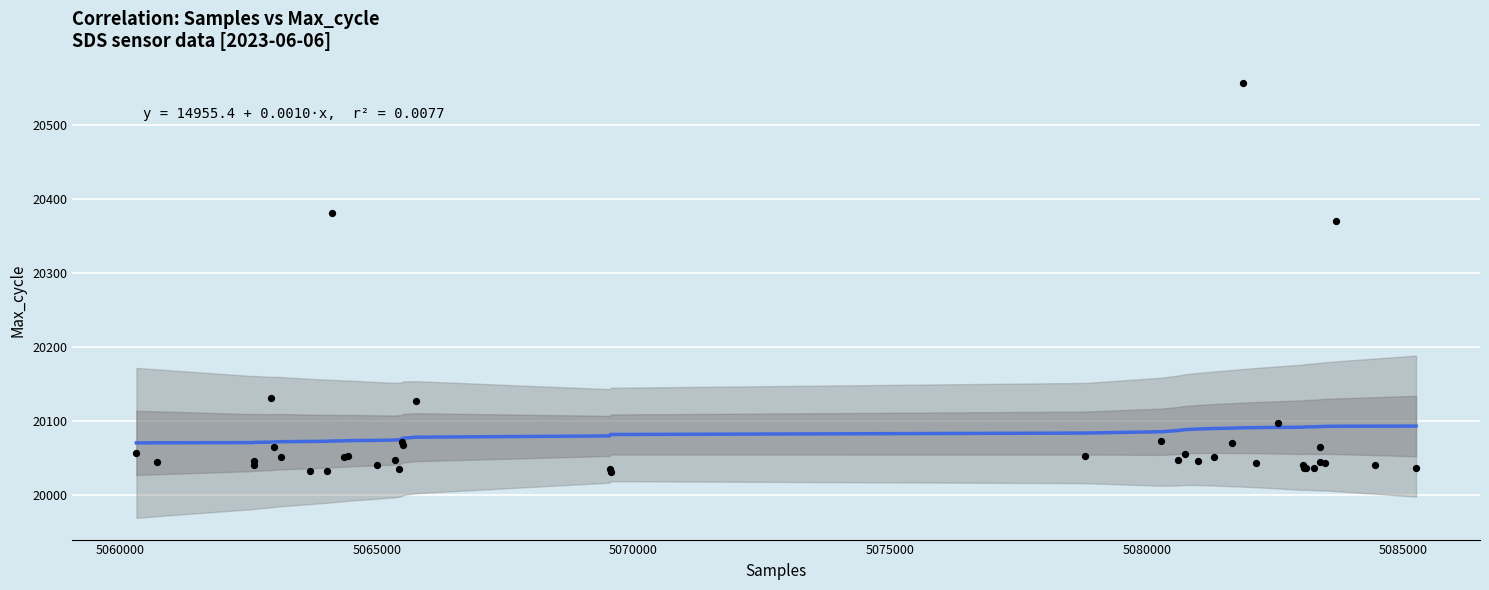

What Y value in the scatter plot is closest to 20294?

20370